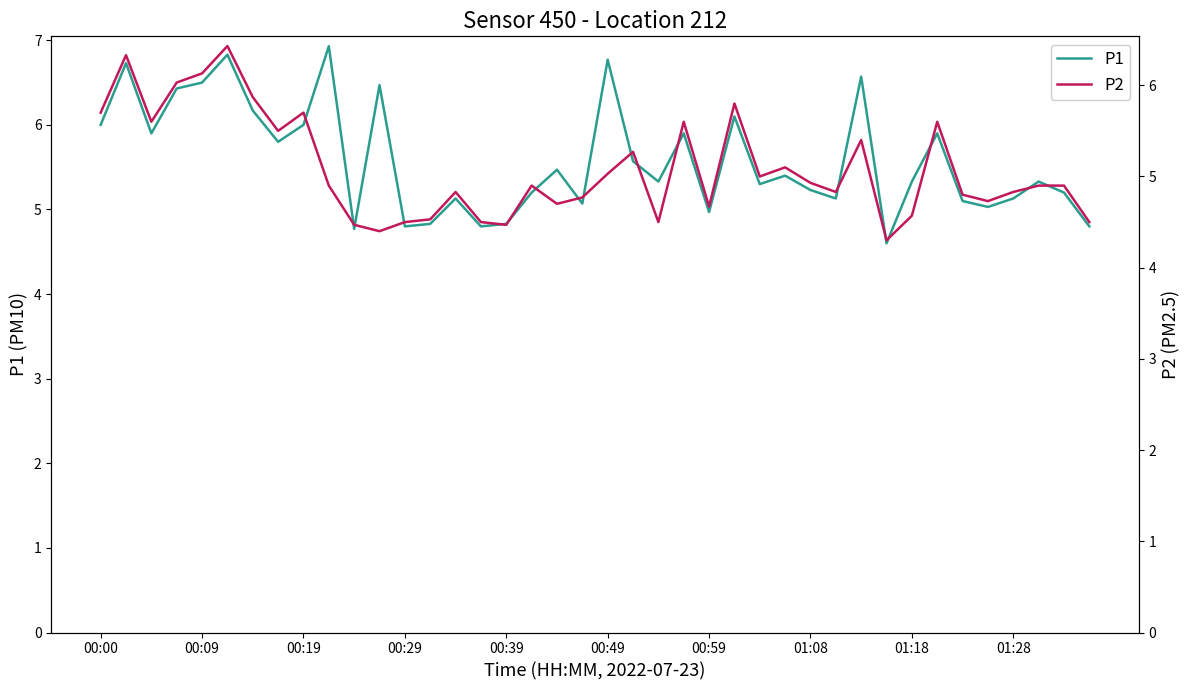

In P1, how many points are lower than both neighbors (excluding endpoints)?

12